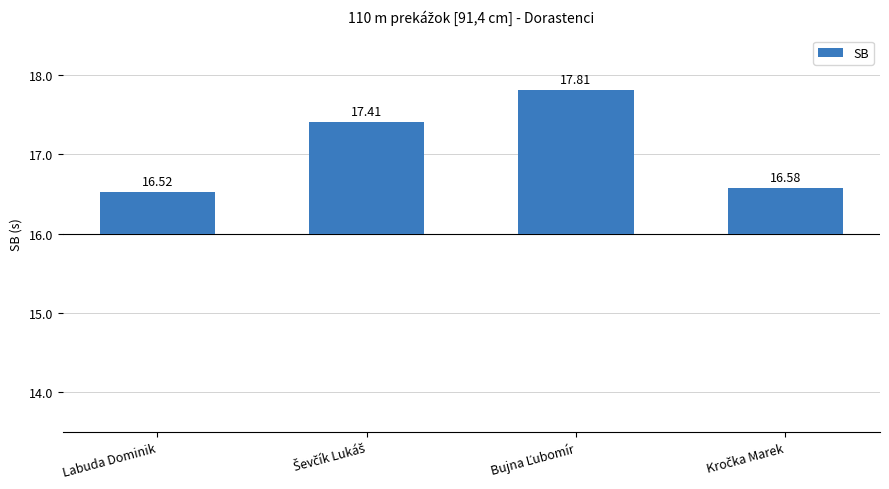

The chart shows a value of 0.5 at Labuda Dominik. True or false?

True